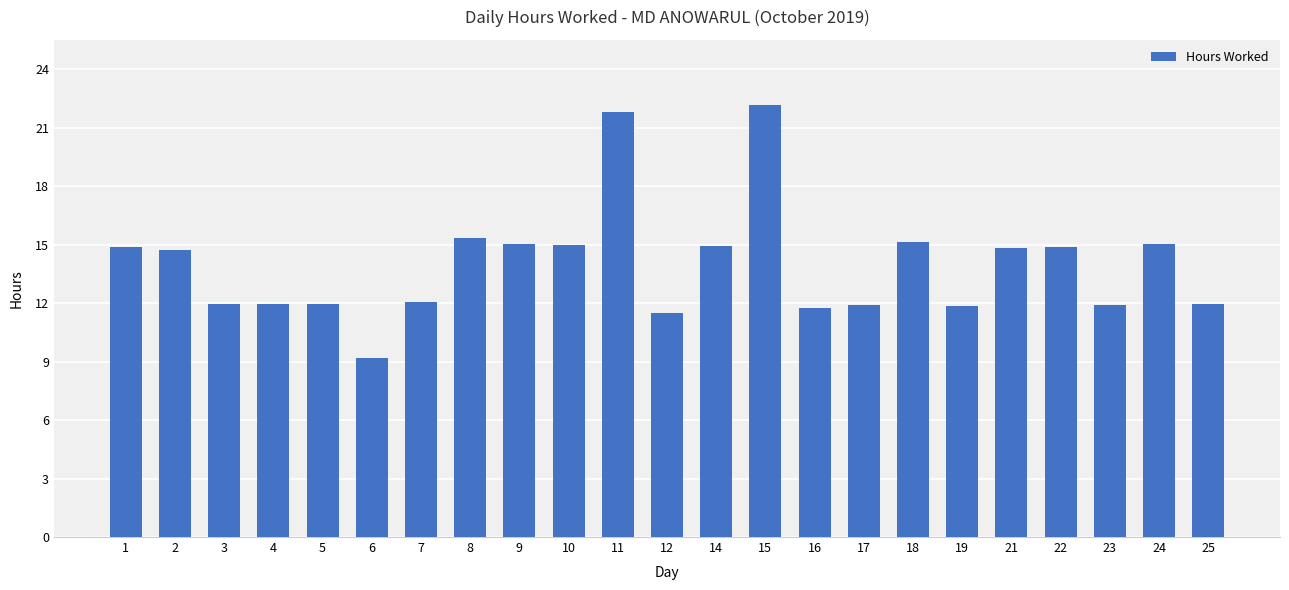

What is the average value?

14.0